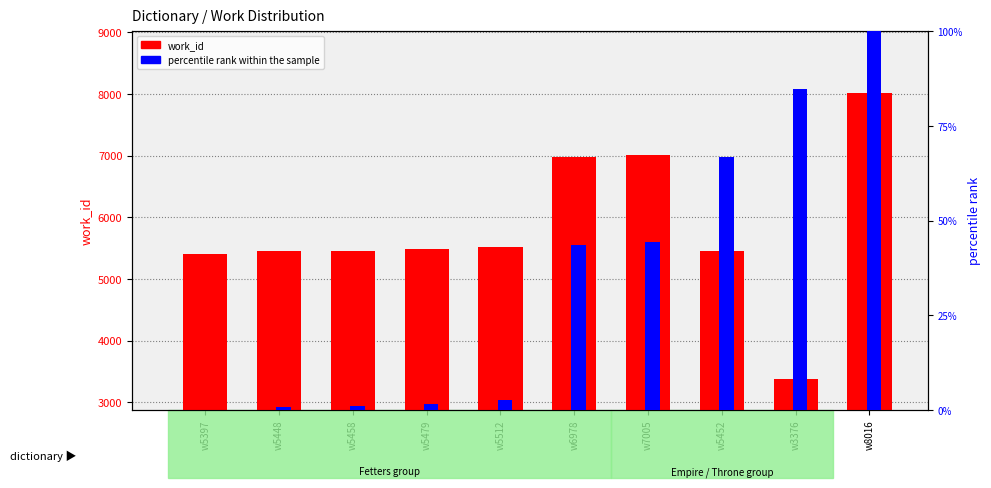

What position from the left is w5397?

1